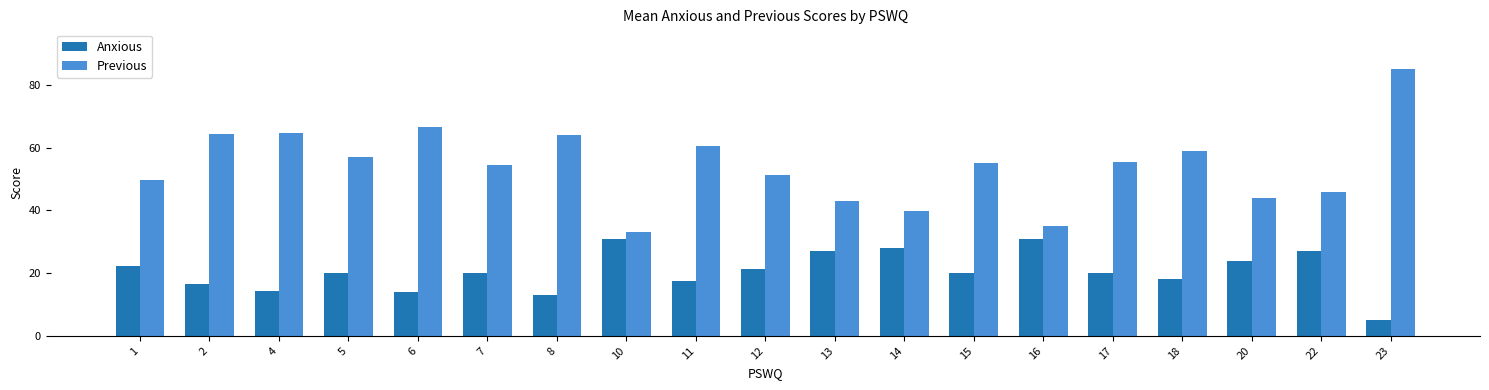

What is the maximum value shown in the chart?

85.0